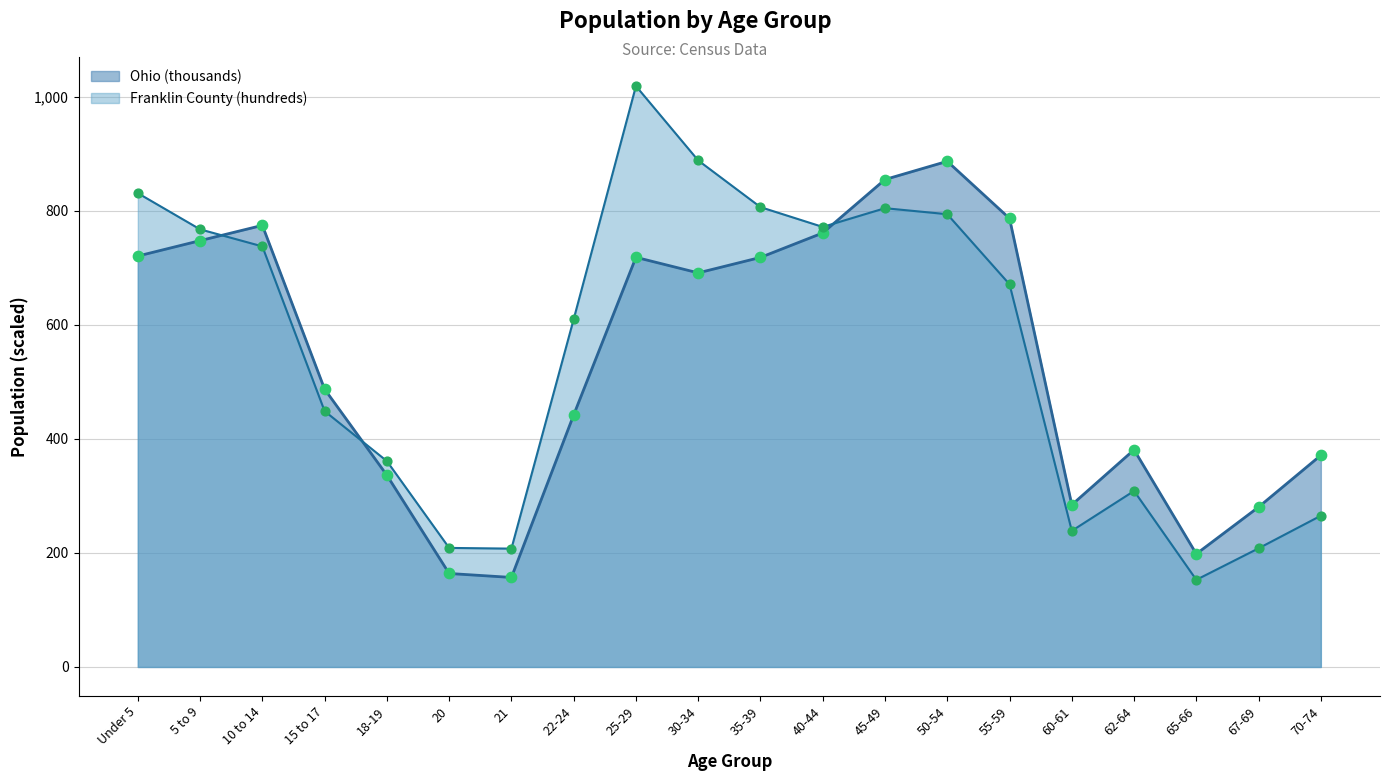

What are all the series names shown in the legend?

Ohio (thousands), Franklin County (hundreds)